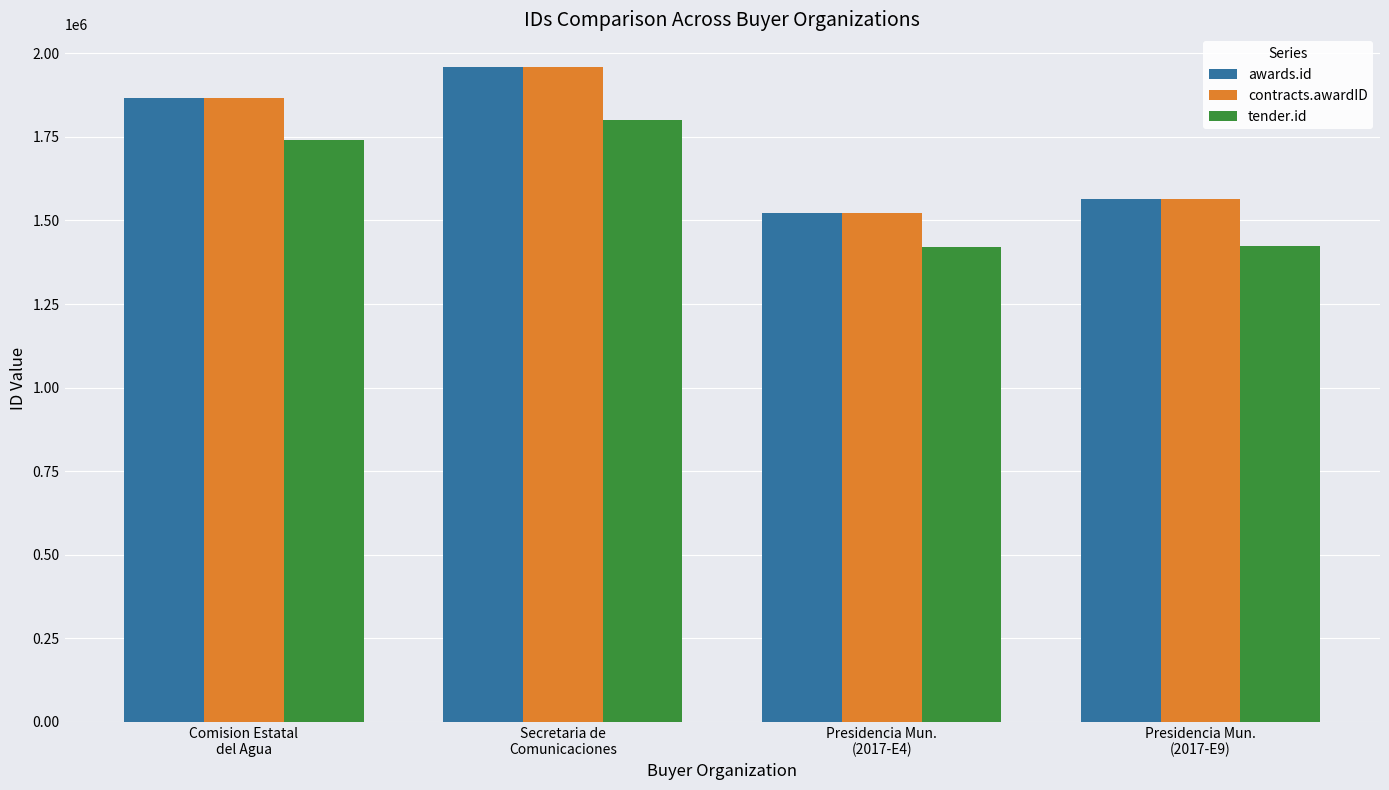

What is the total value across all series at Secretaria de
Comunicaciones?

5717804